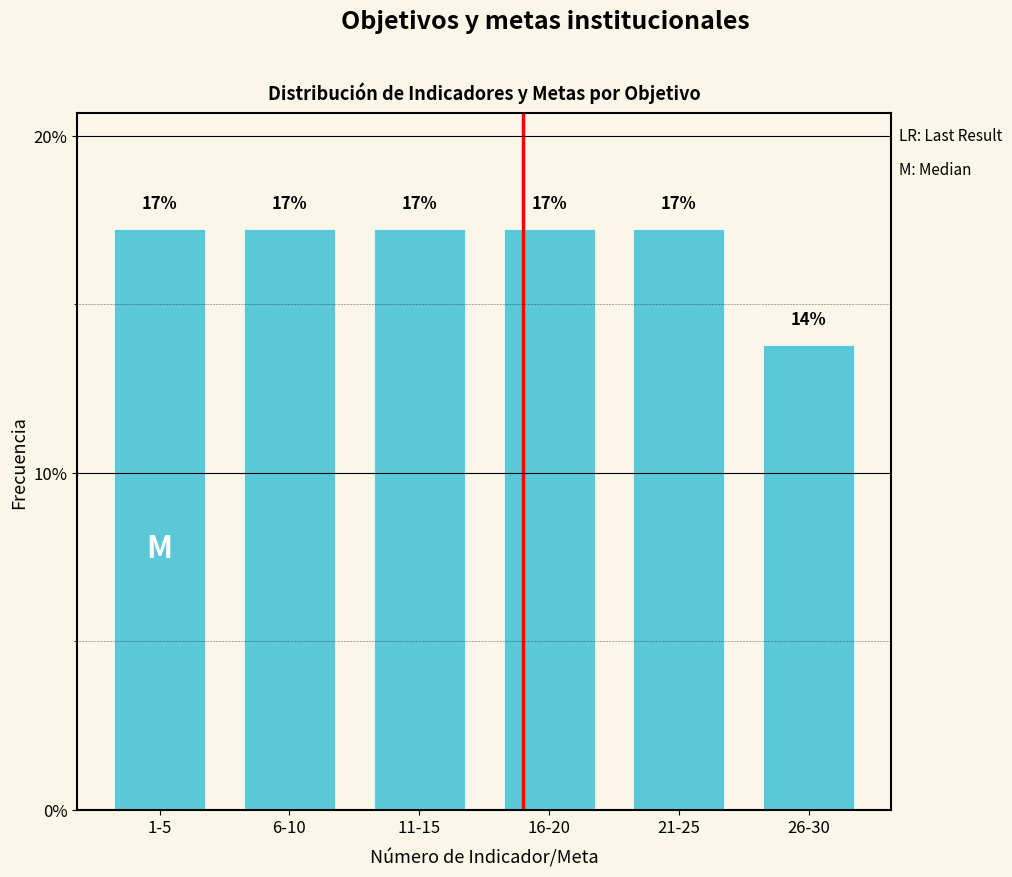

How many bars are there in total?

6